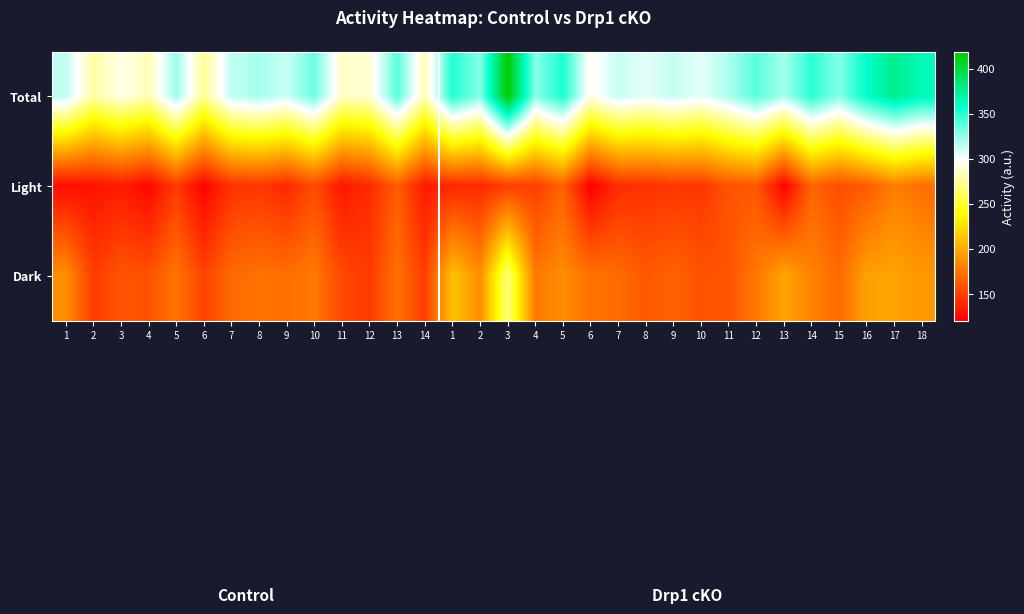

Reading left to right, what are all the values shown in this chart?

Total: 1=315.2	2=278.3	3=294.3	4=282.8	5=323.1	6=274.7	7=314.7	8=320.8	9=312.3	10=334.1	11=286.8	12=289.3	13=337.9	14=282.5	1=351.1	2=328.0	3=419.1	4=327.6	5=352.6	6=294.9	7=312.9	8=305.8	9=313.6	10=305.3	11=319.5	12=338.5	13=320.3	14=349.3	15=328.0	16=359.8	17=377.6	18=364.1
Light: 1=127.2	2=129.1	3=134.1	4=123.8	5=147.8	6=122.7	7=144.2	8=146.7	9=139.5	10=156.2	11=131.8	12=141.1	13=164.2	14=132.7	1=139.2	2=140.3	3=149.3	4=150.2	5=166.4	6=120.4	7=141.8	8=143.6	9=146.4	10=146.1	11=159.5	12=161.5	13=121.9	14=167.5	15=157.0	16=163.6	17=179.8	18=171.8
Dark: 1=188.0	2=149.2	3=160.2	4=158.9	5=175.3	6=152.0	7=170.5	8=174.1	9=172.8	10=177.8	11=155.0	12=148.2	13=173.7	14=149.8	1=211.9	2=187.7	3=269.7	4=177.4	5=186.2	6=174.5	7=171.0	8=162.2	9=167.2	10=159.2	11=160.0	12=177.0	13=198.4	14=181.8	15=171.0	16=196.2	17=197.8	18=192.2